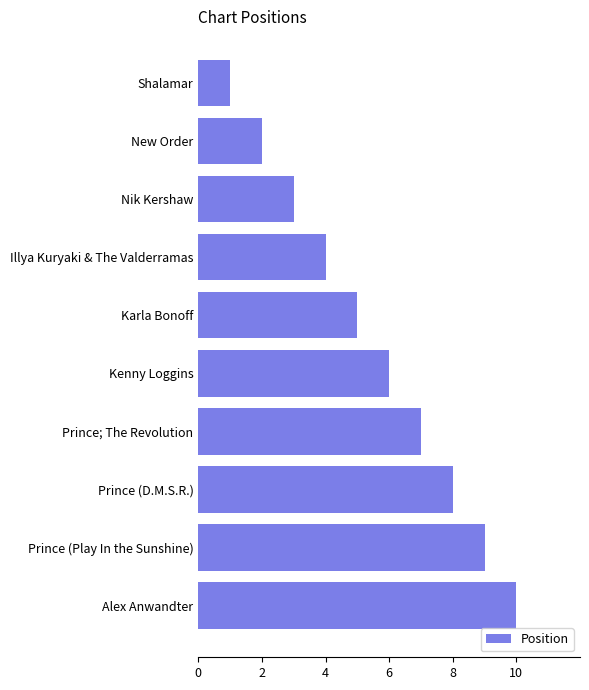

What is the difference between the second highest and second lowest values?

7